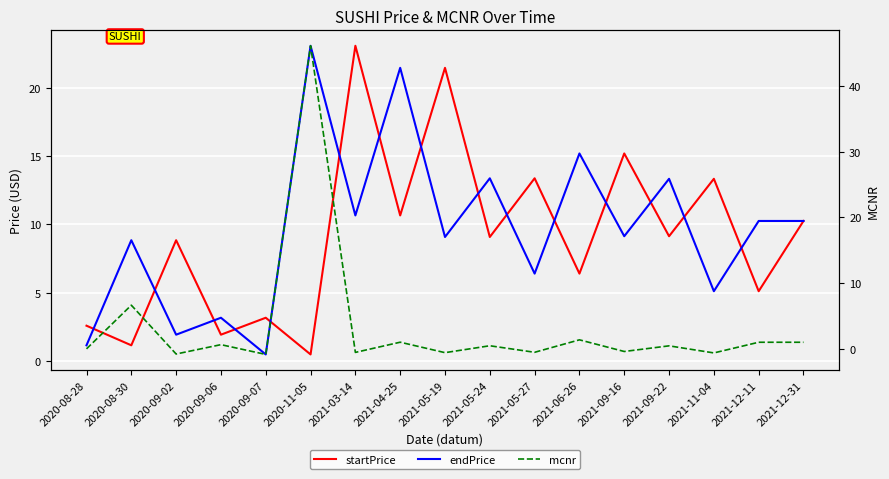

True or false: mcnr has a value of 1.0 at 2021-12-31.

True